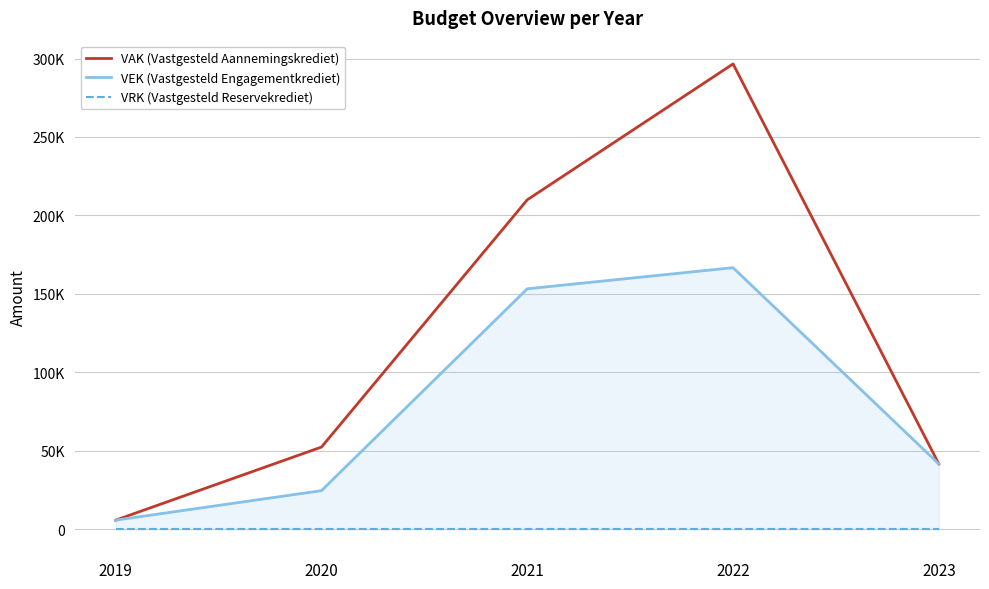

At 2023, list the series in order from largest to smallest.

VAK (Vastgesteld Aannemingskrediet), VEK (Vastgesteld Engagementkrediet), VRK (Vastgesteld Reservekrediet)